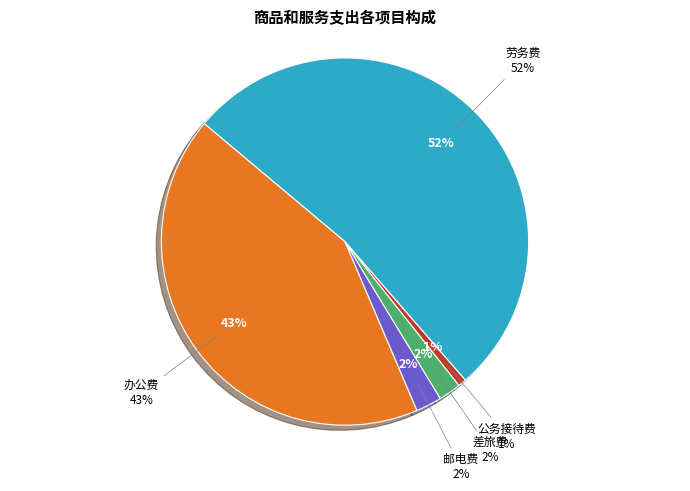

What percentage is the 差旅费 slice, to the nearest percent?

2%